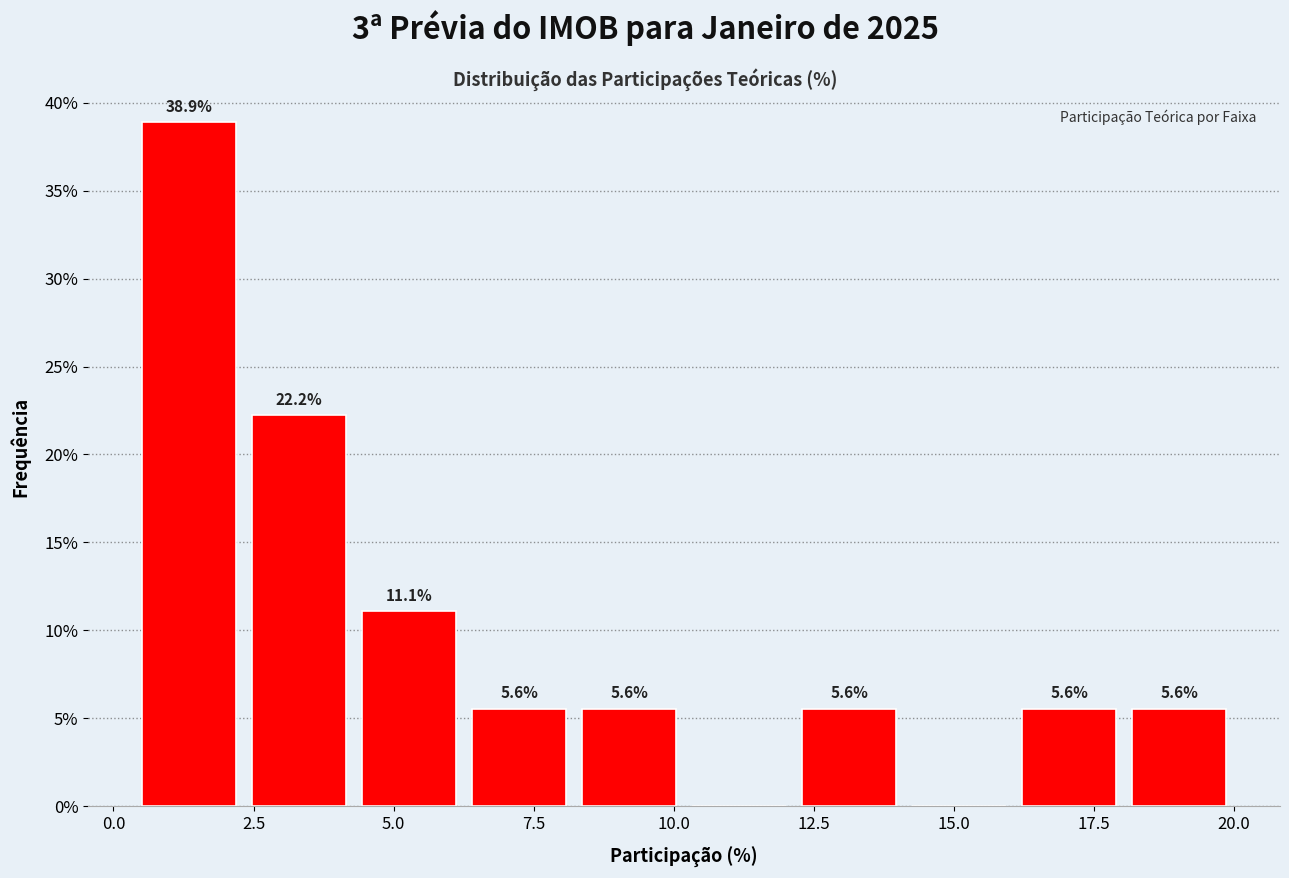

Around what value on the x-axis is the tallest bar? Give the approximate position of its centre, as read against the axis.

1.5